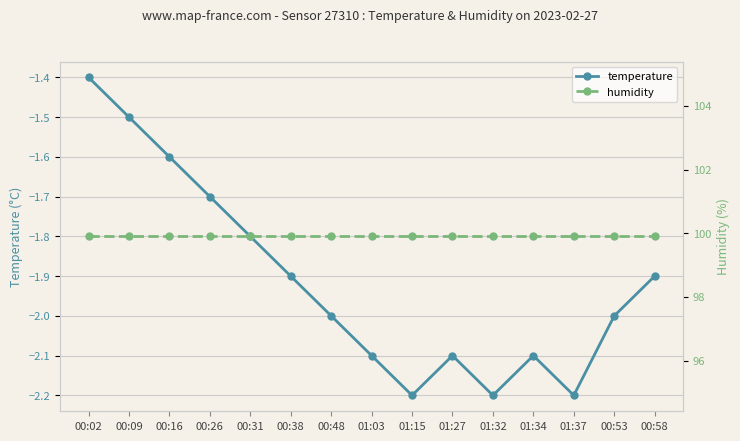

Between 00:02 and 00:58, which is larger?

00:02